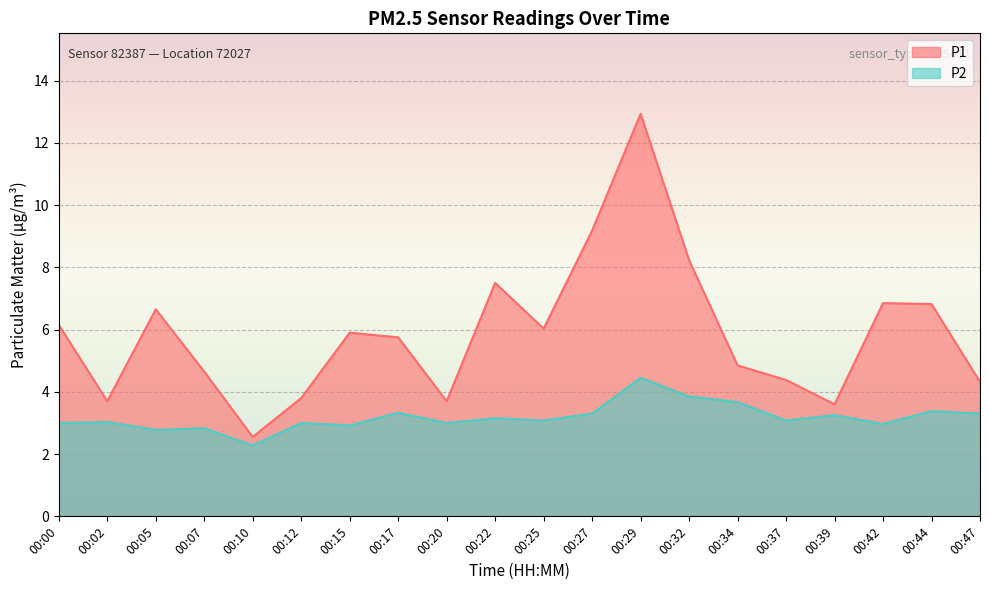

Where is the first local maximum for P1?

00:05